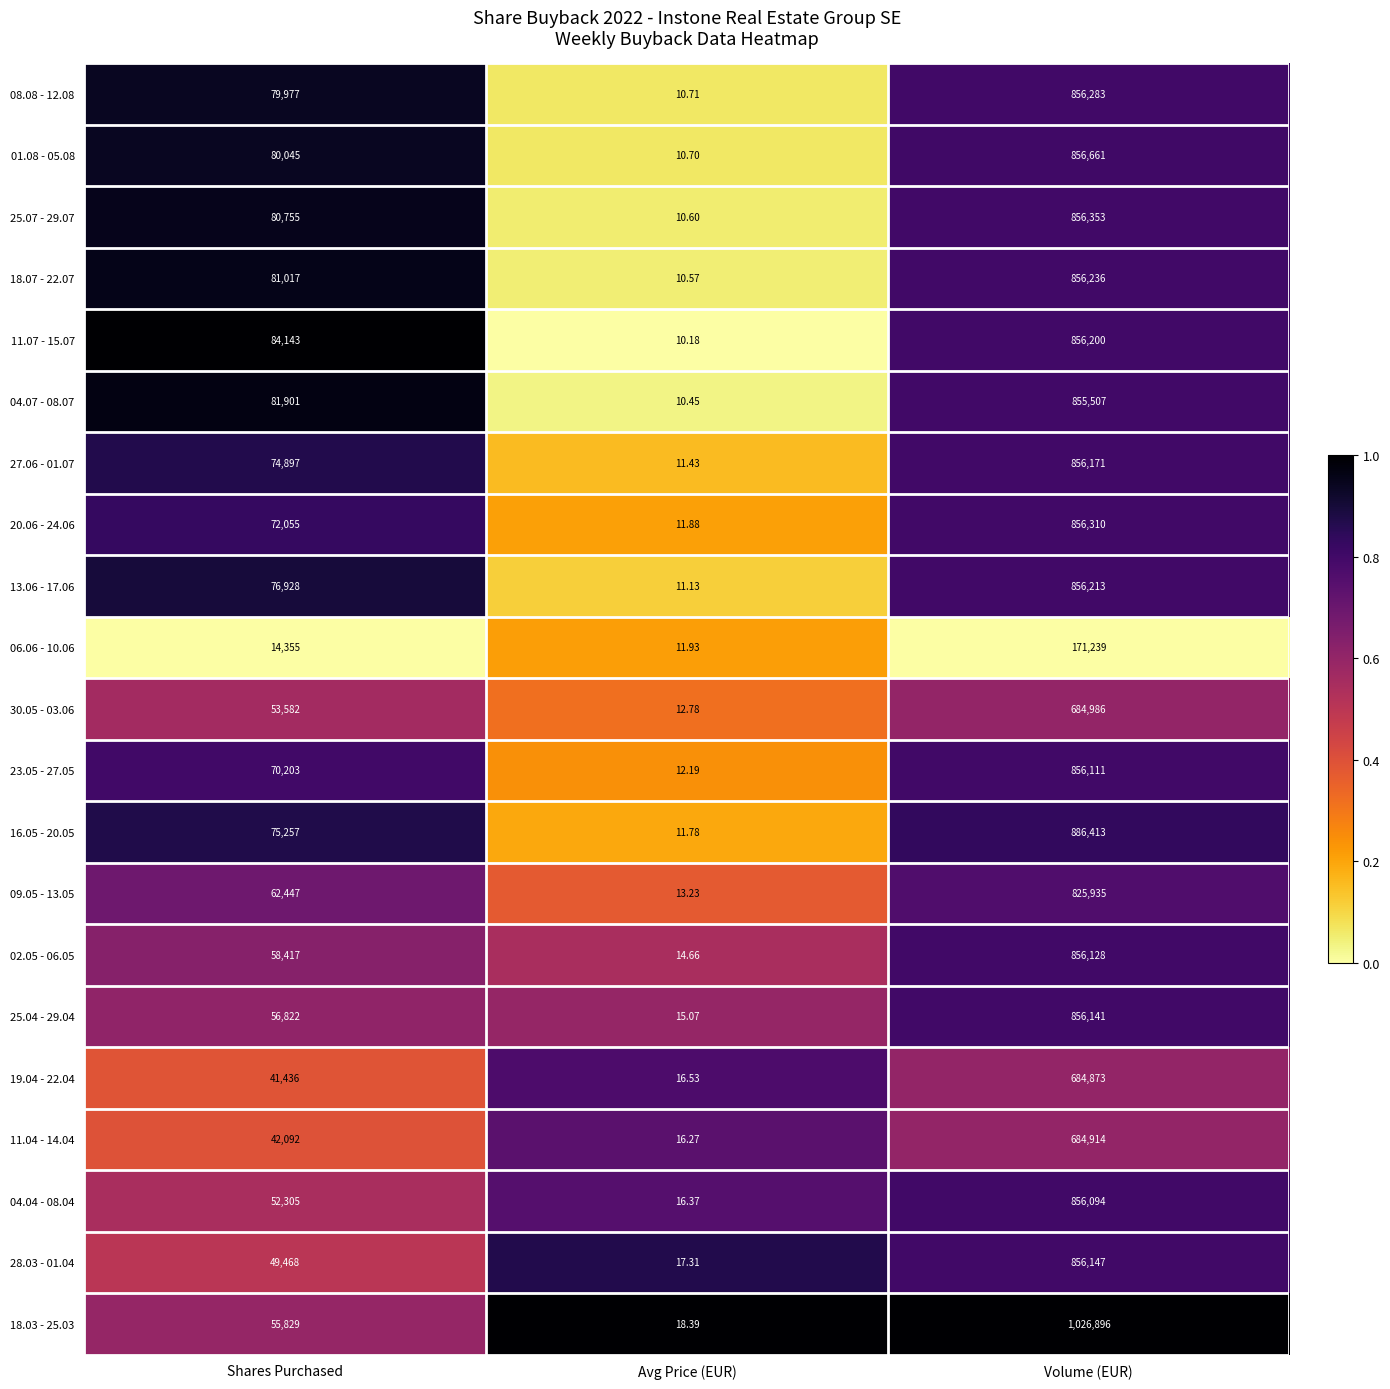

Rank the categories by 18.07 - 22.07 value from lowest to highest.

Avg Price (EUR), Shares Purchased, Volume (EUR)